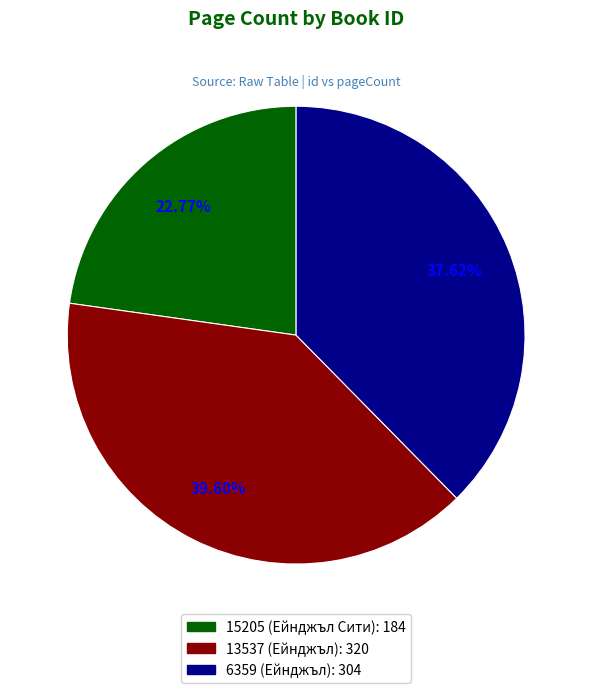

To the nearest percent, what is the difference between the 13537 (Ейнджъл): 320 and 15205 (Ейнджъл Сити): 184 slice percentages?

17%